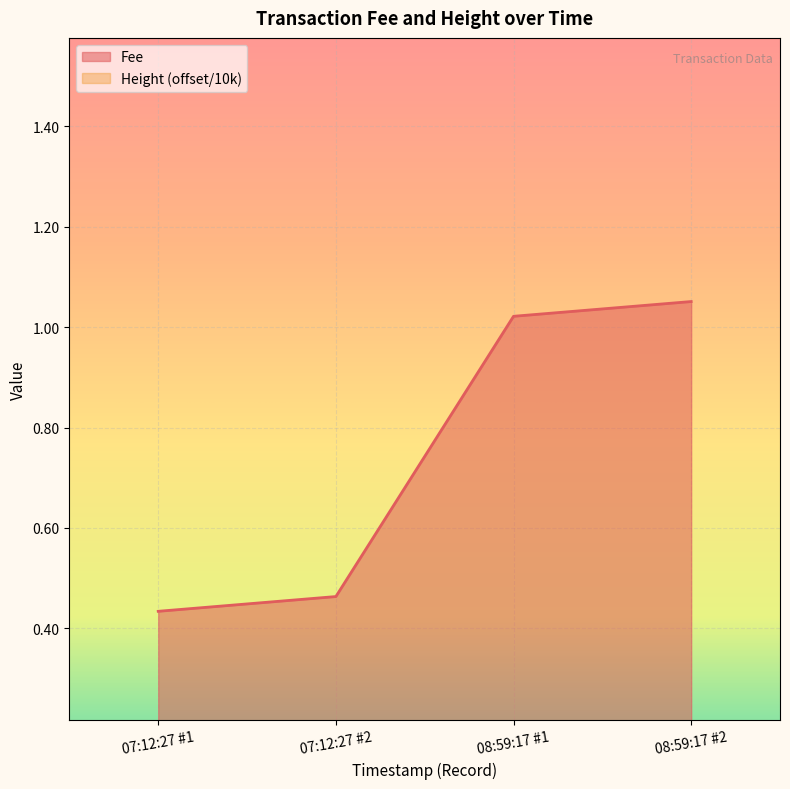

At which label does Fee first exceed 1?

08:59:17 #1